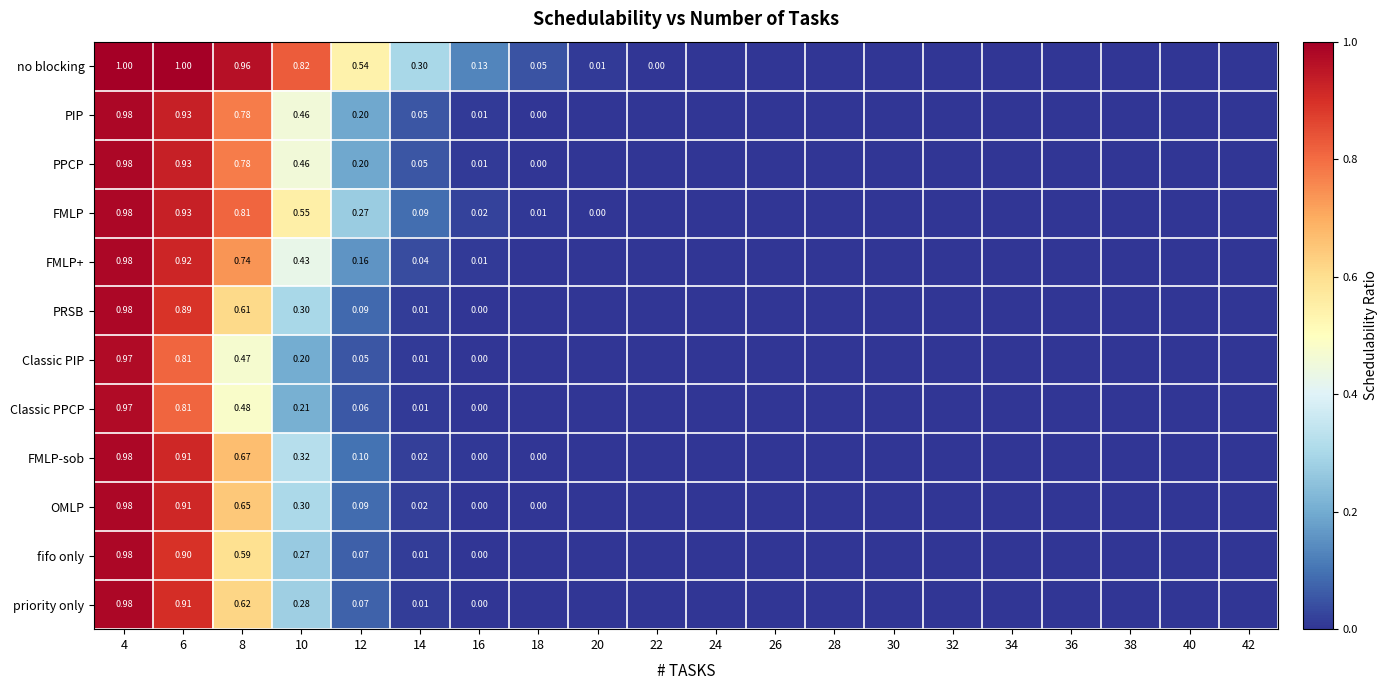

What is the difference between the maximum and minimum values in the FMLP+ series?

1.0